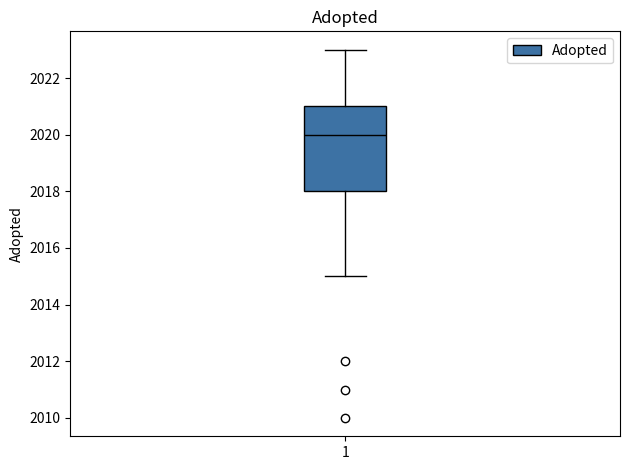

Transcribe this box plot: give where the median line is, the range the box spans, and where the two whiskers end, as read against the y-axis. The values are not printed on the chart, so give them approximately, as read against the axis.

median 2020, box 2018 to 2021, whiskers 2015 to 2023